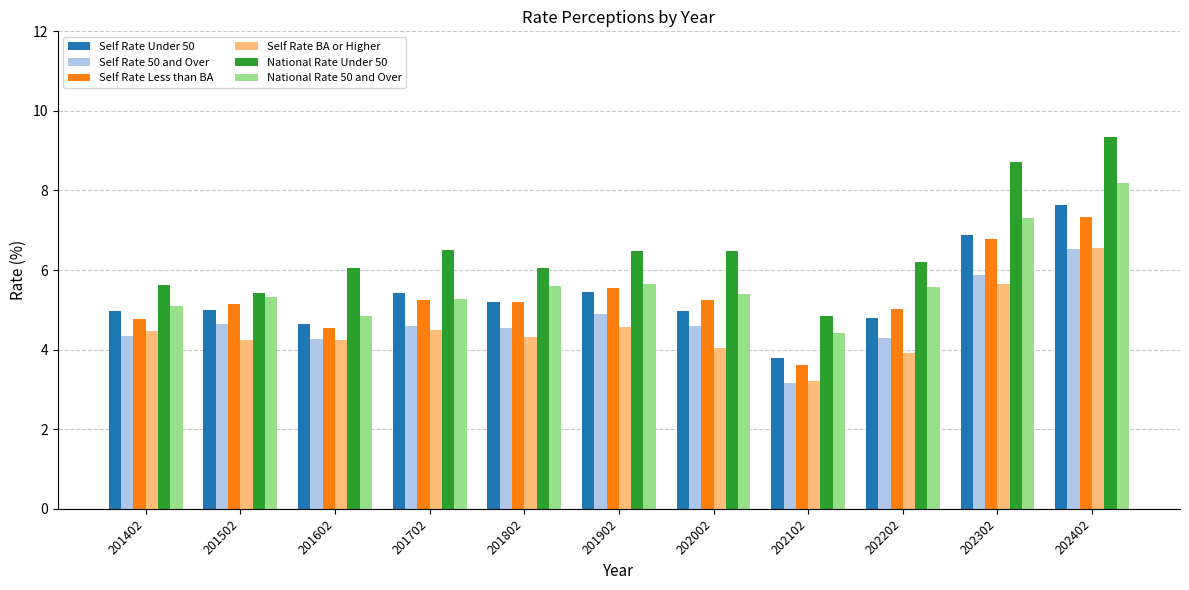

The value of Self Rate Under 50 at 201602 is 7.2. True or false?

False